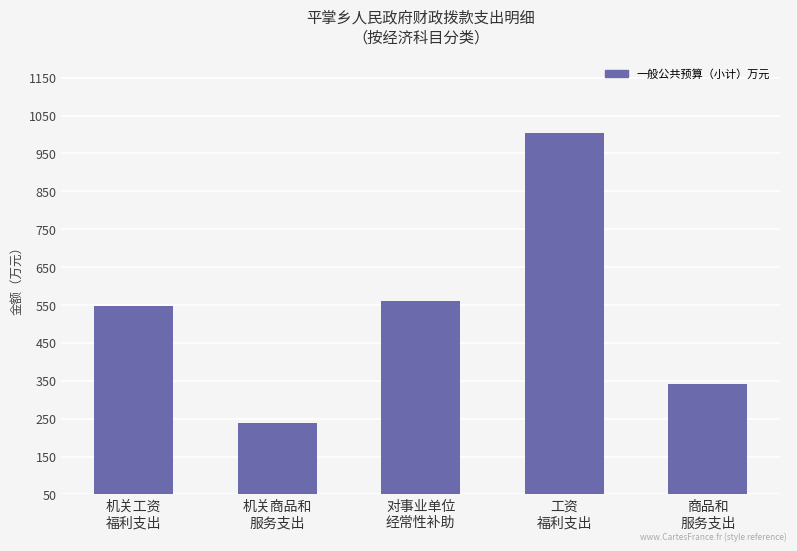

Rank the categories by value from lowest to highest.

机关商品和
服务支出, 商品和
服务支出, 机关工资
福利支出, 对事业单位
经常性补助, 工资
福利支出